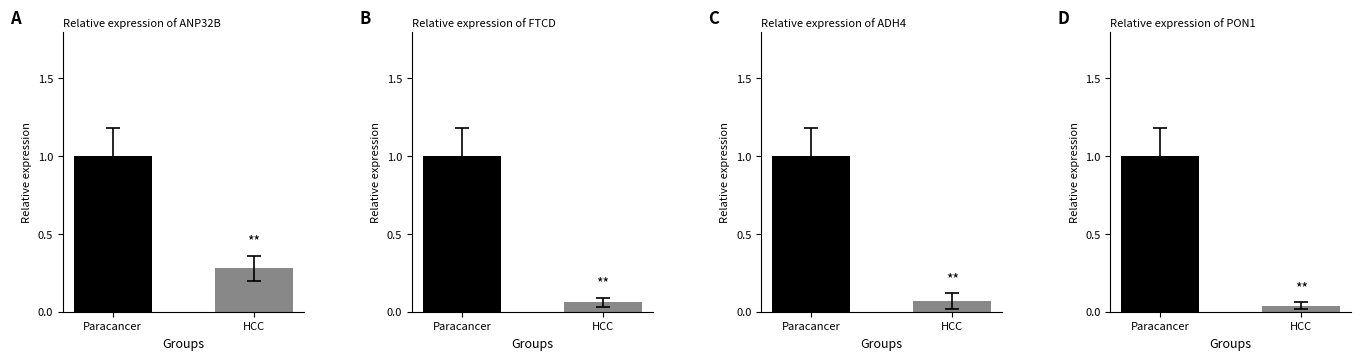

The value at HCC is 0.0. True or false?

True